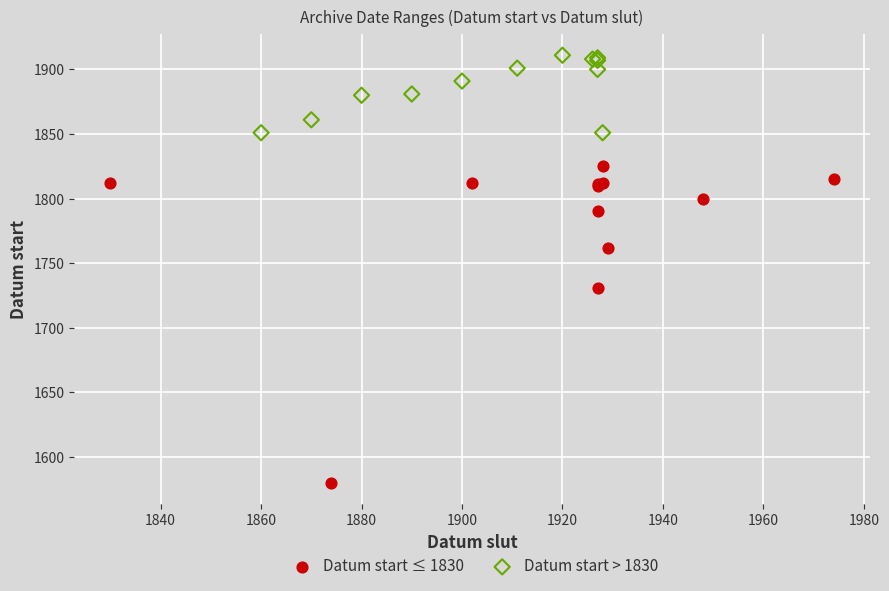

Which series reaches the maximum Y coordinate?

Datum start > 1830